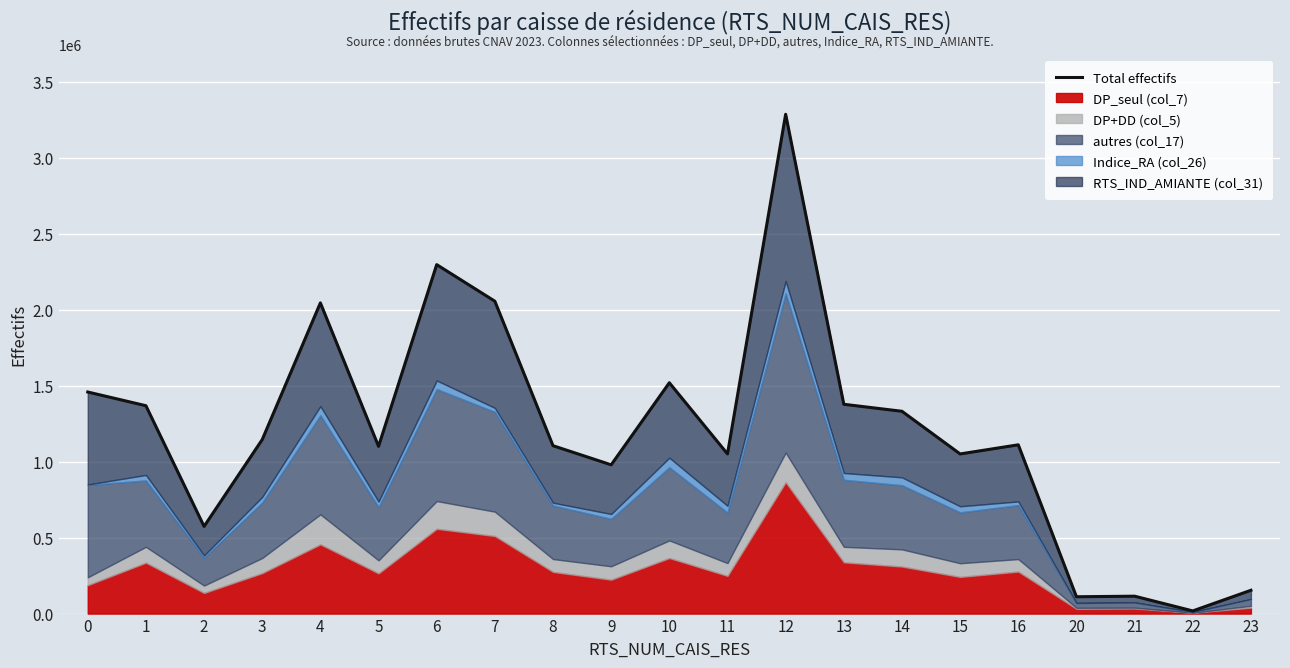

What is the difference between the maximum and minimum values?

3267942